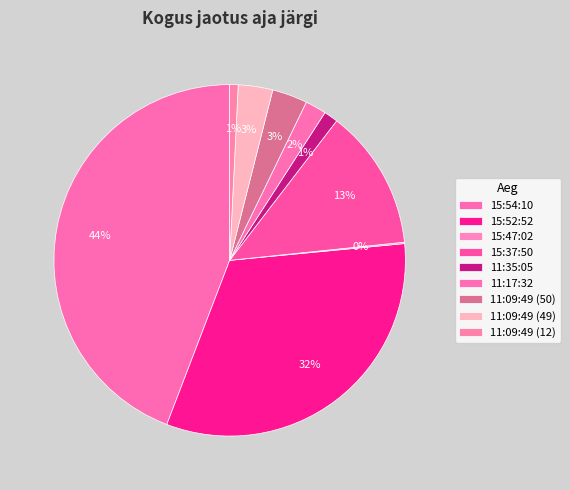

To the nearest percent, what is the combined percentage of 15:54:10 and 11:35:05?

45%